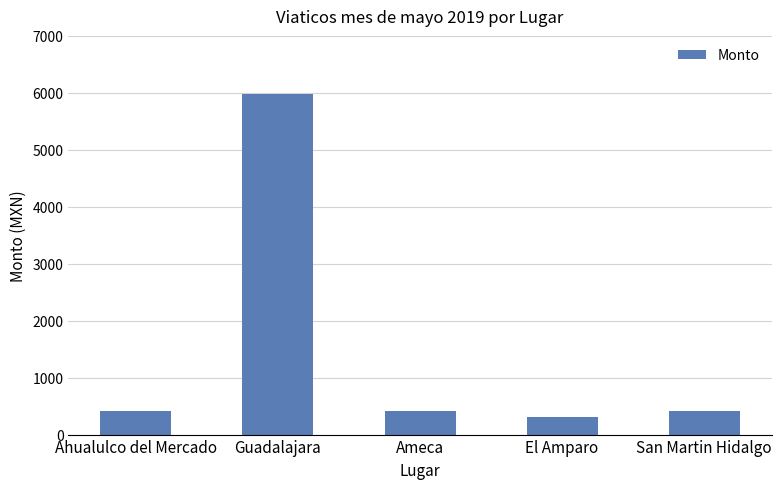

What is the ratio of the value at San Martin Hidalgo to the value at Guadalajara?

0.1